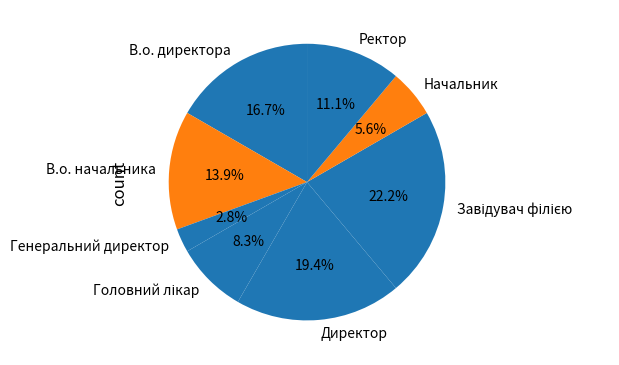

To the nearest percent, what portion does Директор represent?

19%